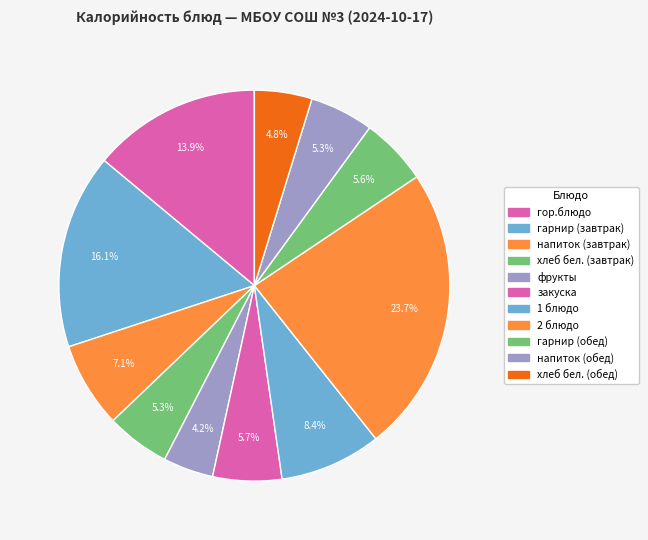

What is the change in value from хлеб бел. (завтрак) to 1 блюдо?

+41.8